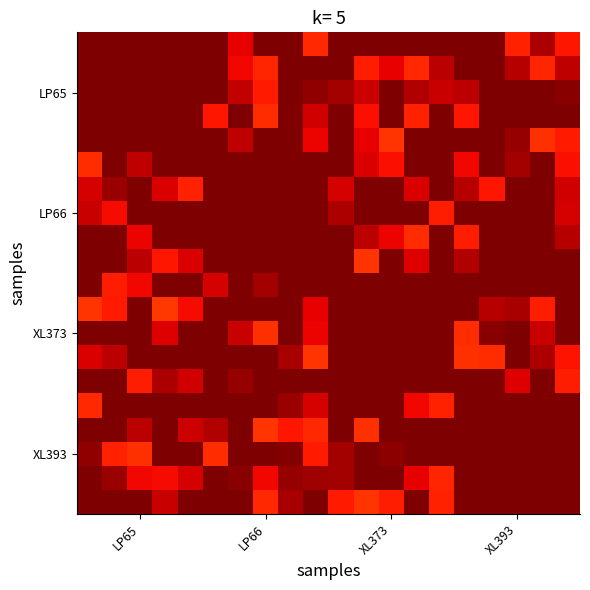

At how many categories does at least one series exceed 0?

20